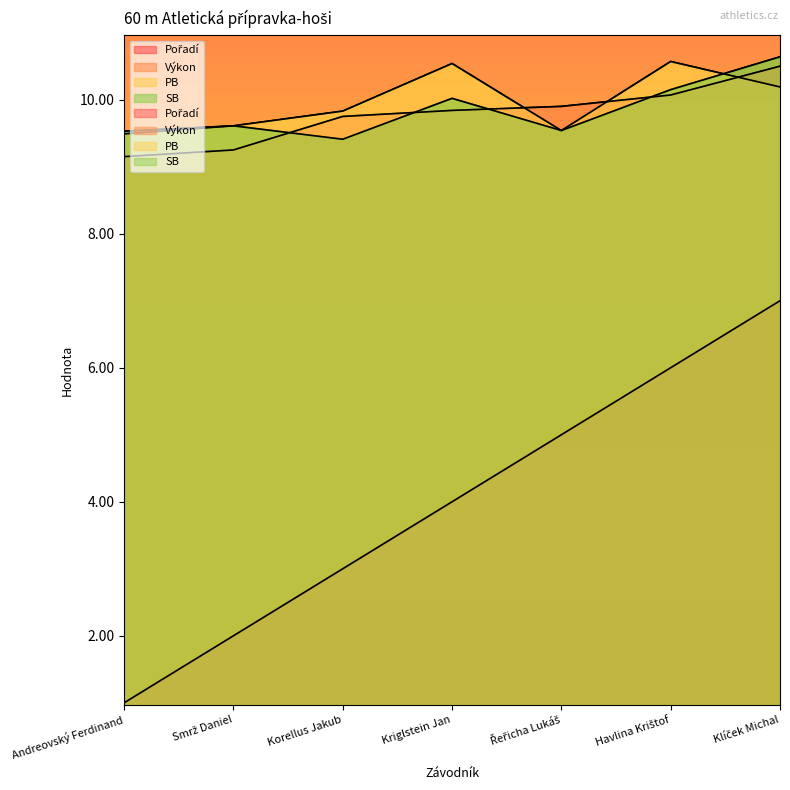

What is the minimum value for Výkon?

9.2